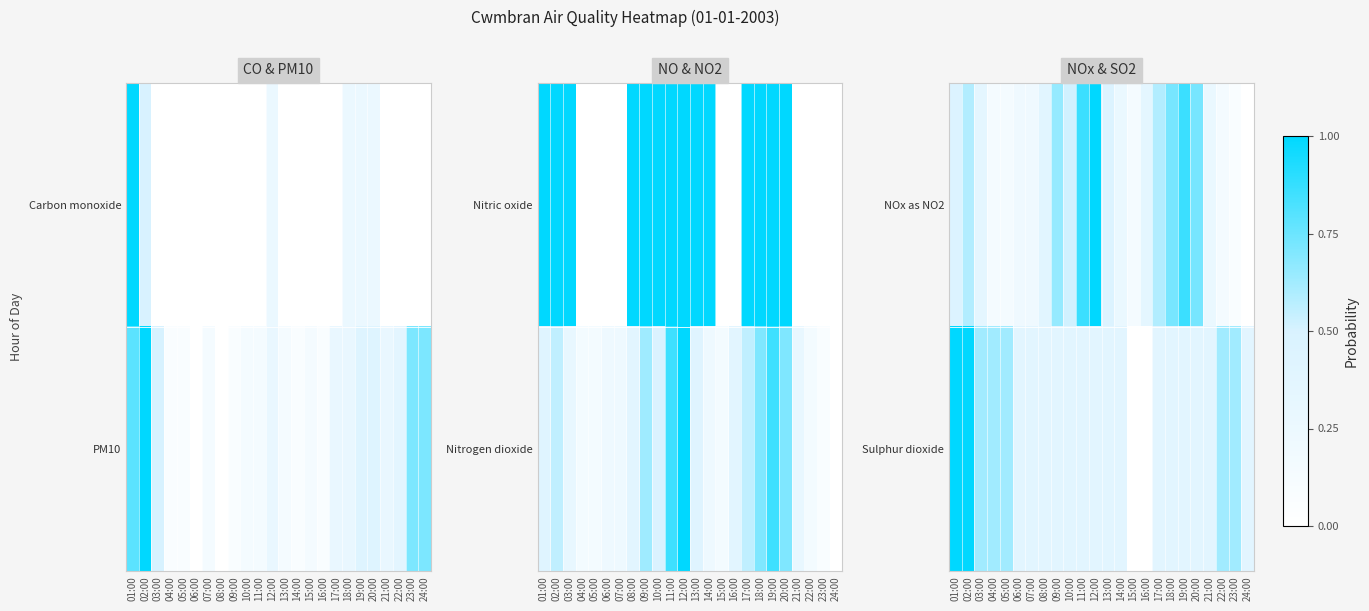

What is the greatest value displayed?

1.0